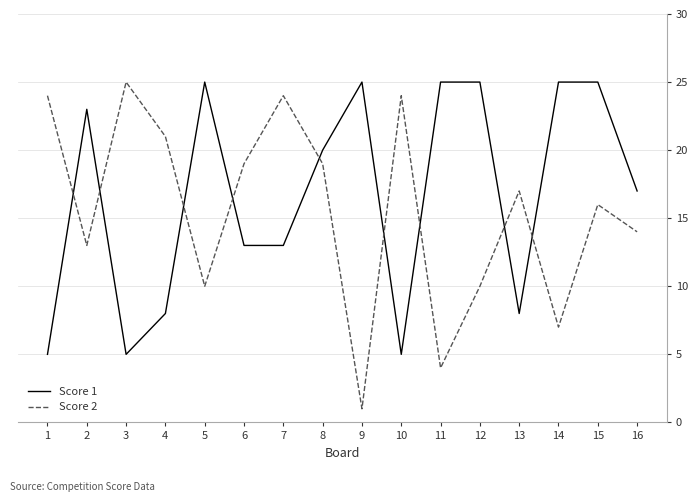

What is the difference between the Score 1 values at 13 and 11?

17